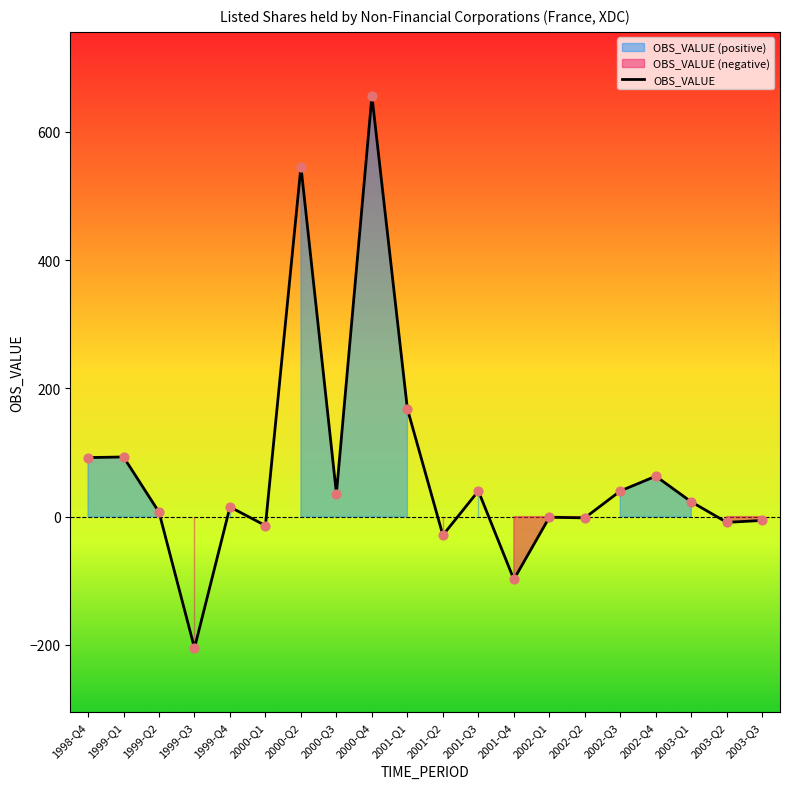

What is the change in value from 2000-Q1 to 2002-Q3?

+54